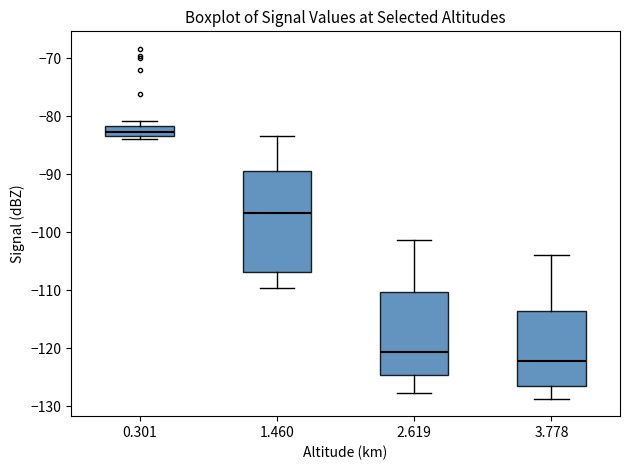

Where is the lower edge of the box at x = 1.460 on the y-axis? The values are not printed on the chart, so give them approximately, as read against the axis.

-107